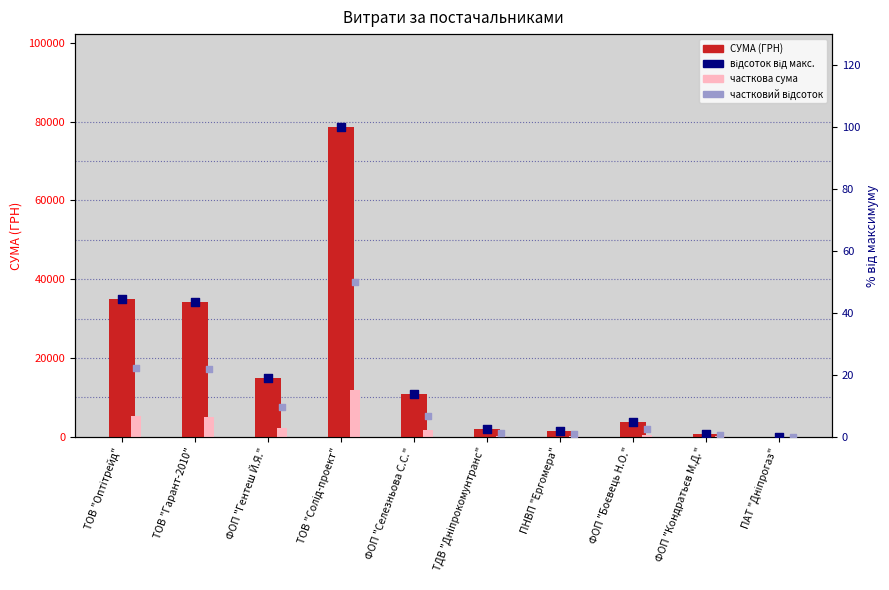

Which series has the largest total across all categories?

СУМА (ГРН)